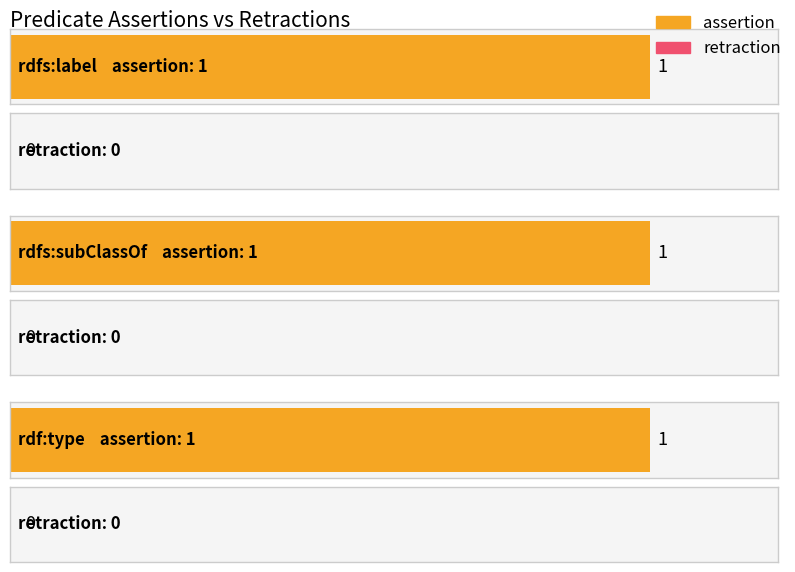

Reading right to left, transcribe all the data shown in this chart.

assertion: rdf:type=1	rdfs:subClassOf=1	rdfs:label=1
retraction: rdf:type=0	rdfs:subClassOf=0	rdfs:label=0